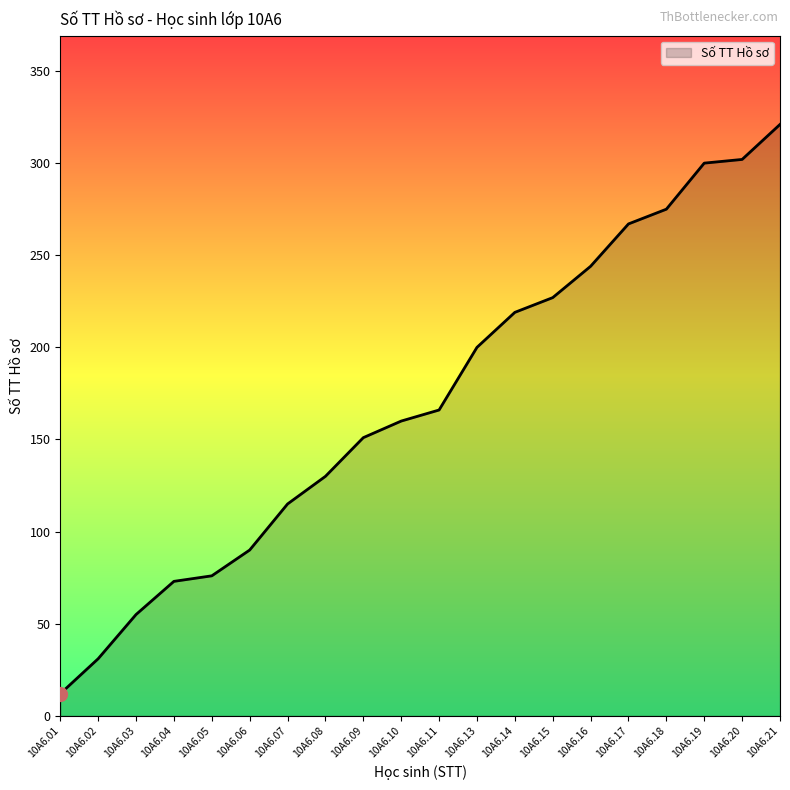

The chart shows a value of 200 at 10A6.13. True or false?

True